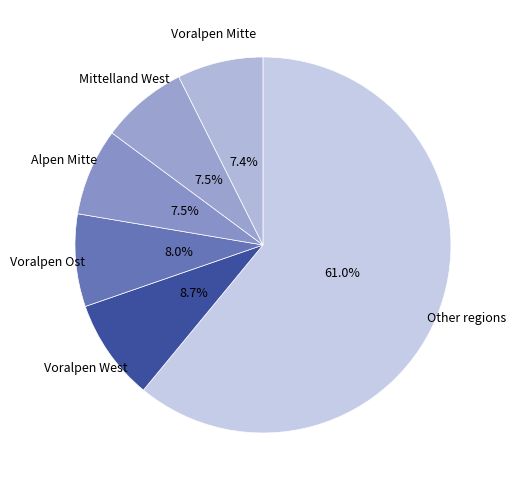

Which slice is the largest?

Other regions